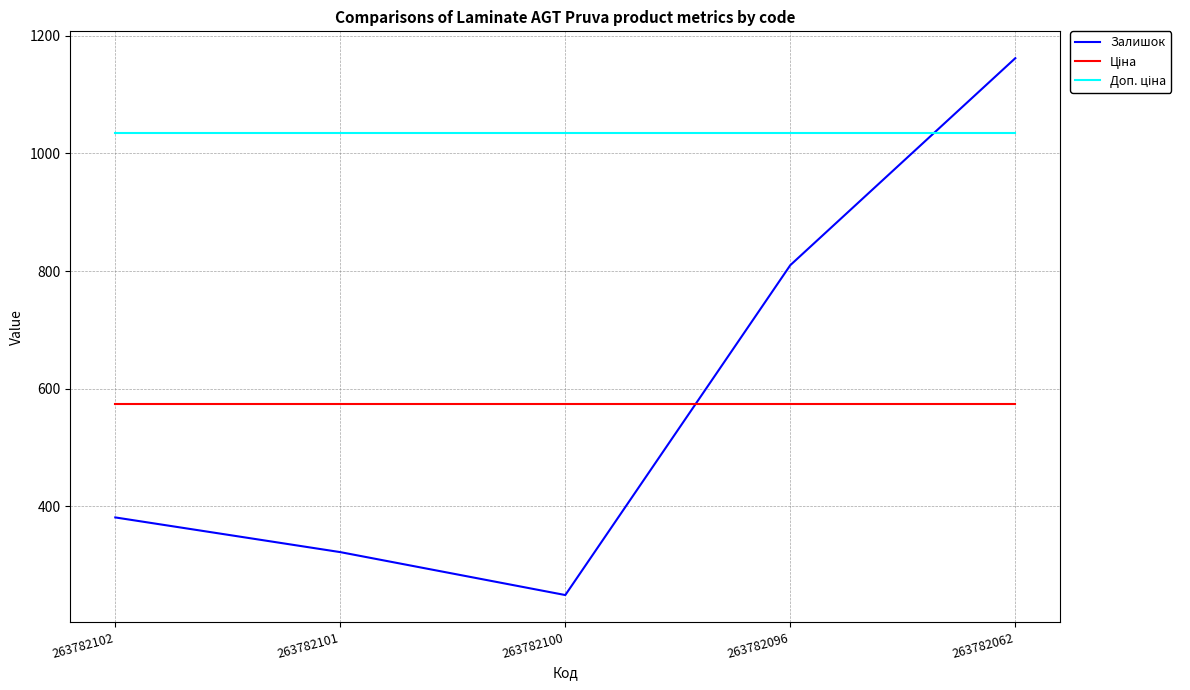

Is it true that Залишок equals 1162.0 at 263782062?

True